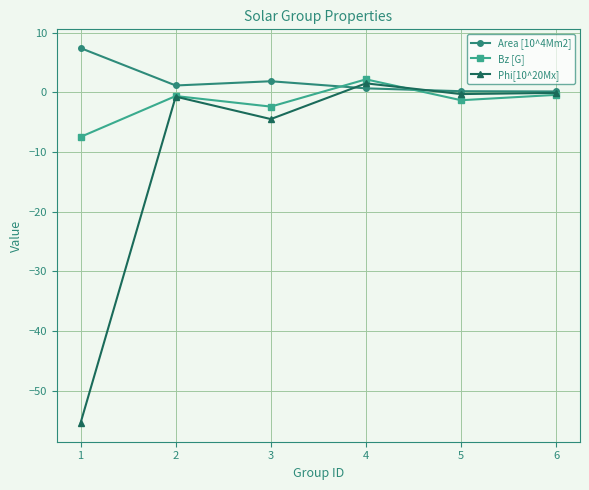

What is the minimum value shown in the chart?

-55.4